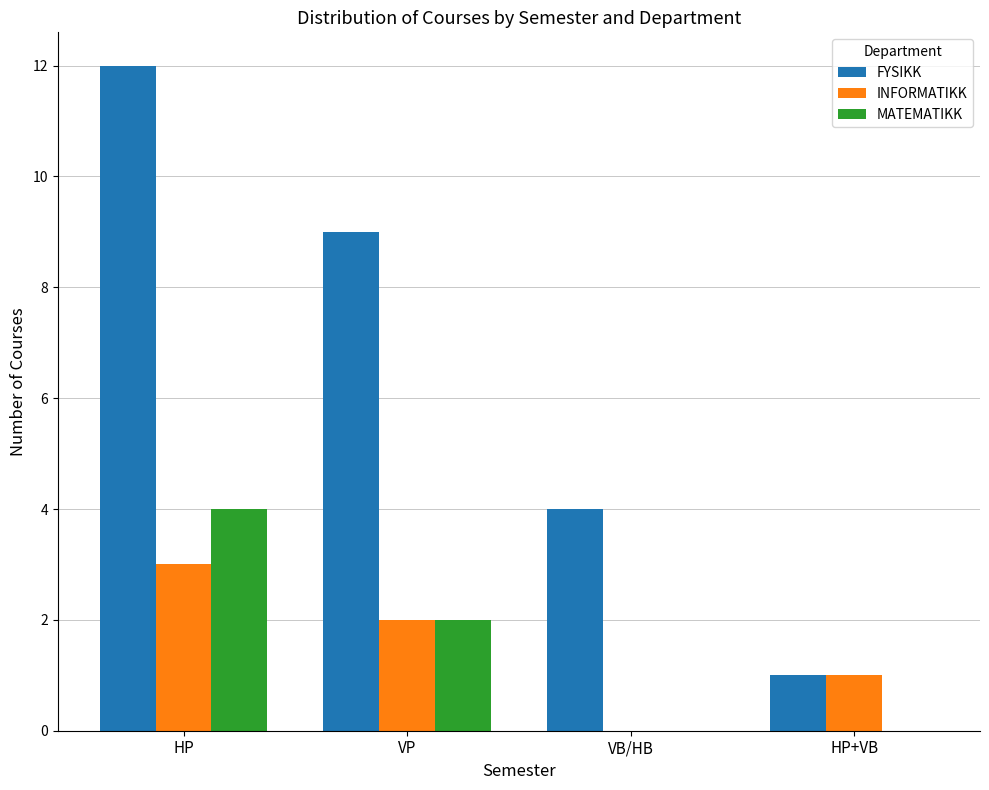

The value of INFORMATIKK at VB/HB is 0. True or false?

True